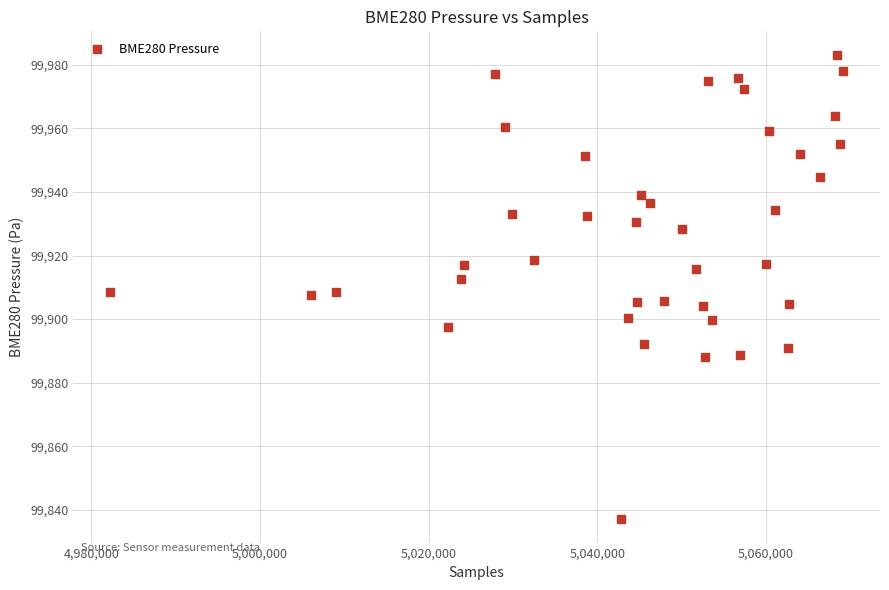

What is the range of X values (max minus min)?

86973.0